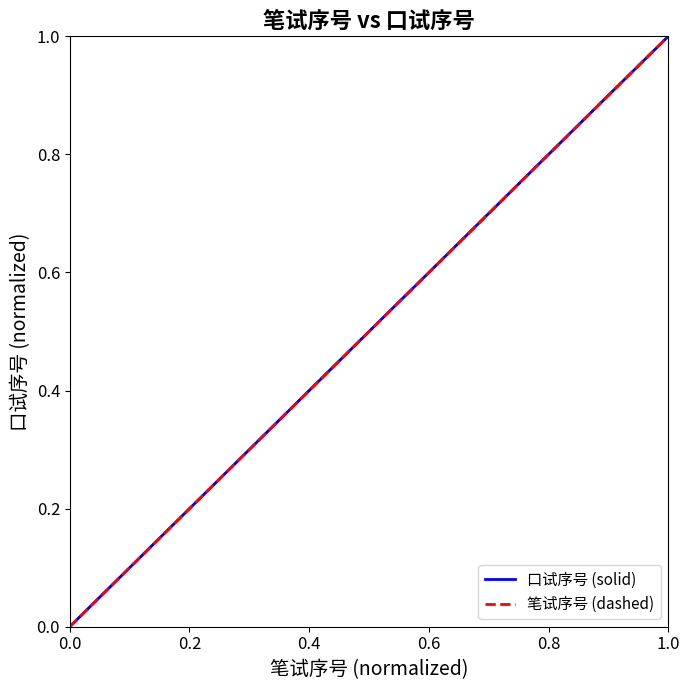

What is the label of the 3rd point from the left?

0.4